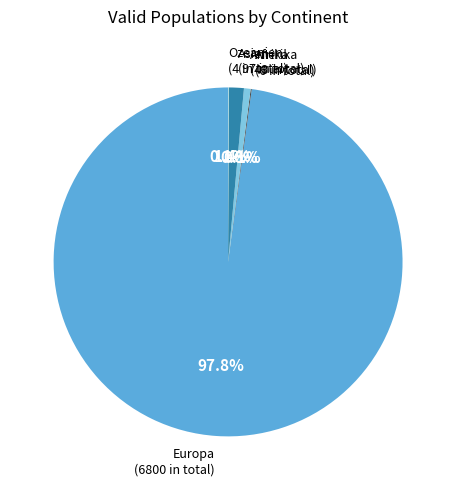

Does any single category account for the majority?

Yes